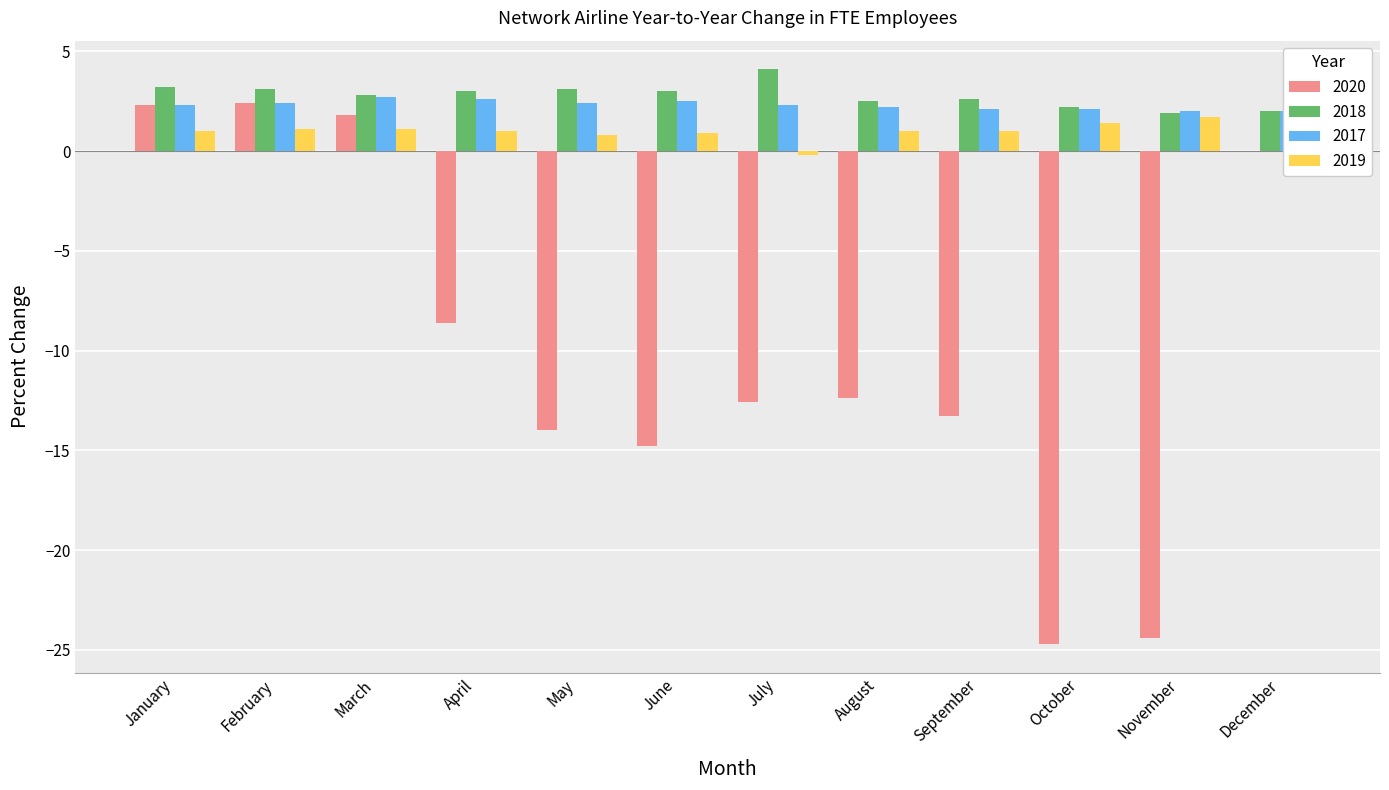

At how many categories does at least one series exceed -12?

12